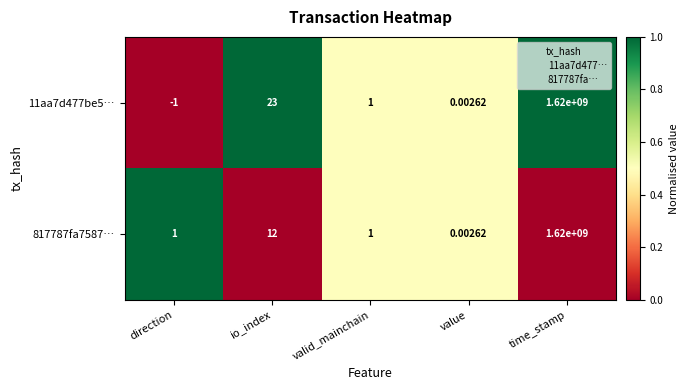

At which category does the chart reach its peak across all series?

time_stamp